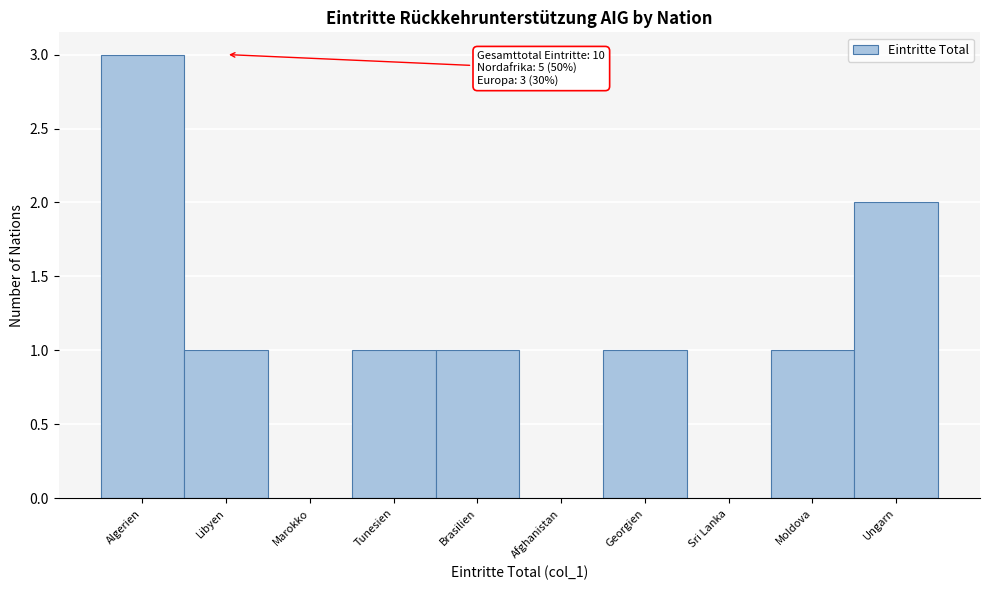

Reading right to left, transcribe all the data shown in this chart.

Ungarn=2	Moldova=1	Sri Lanka=0	Georgien=1	Afghanistan=0	Brasilien=1	Tunesien=1	Marokko=0	Libyen=1	Algerien=3